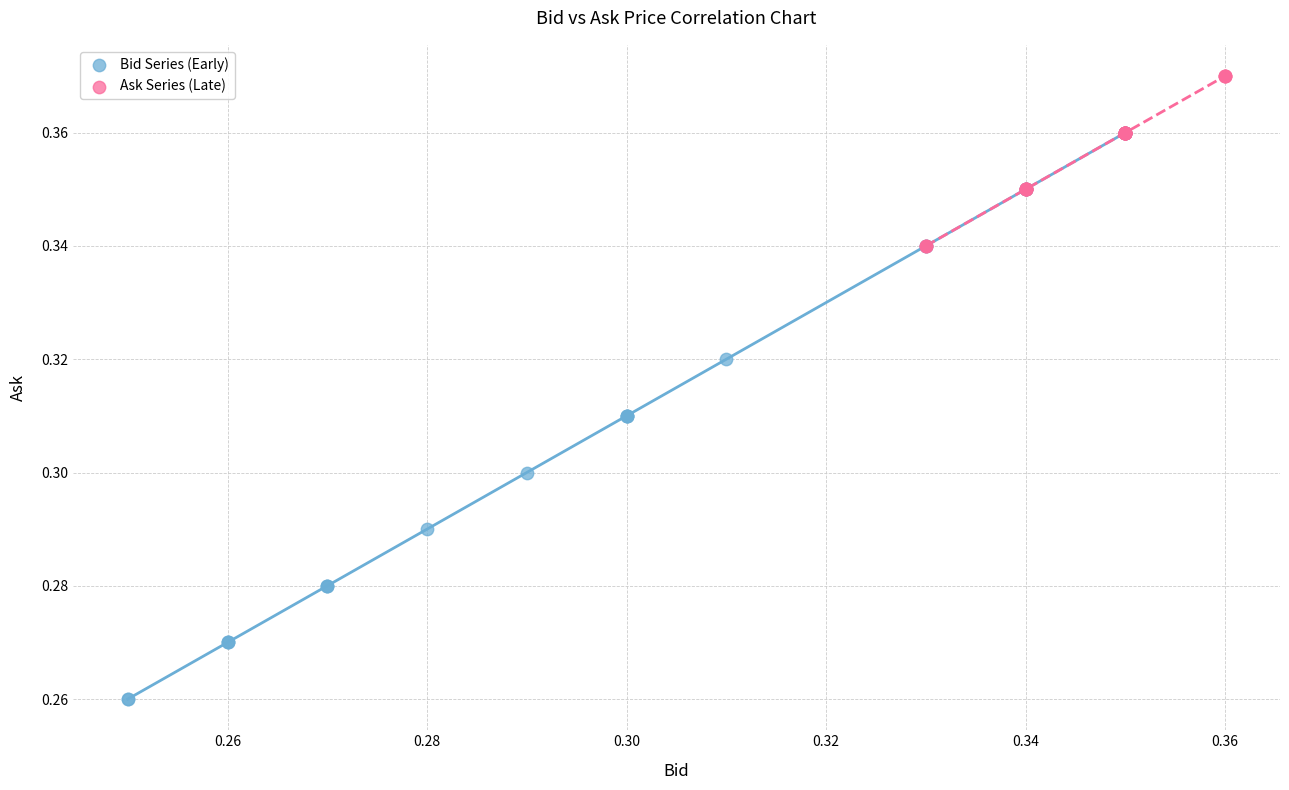

Which series reaches the maximum Y coordinate?

Ask Series (Late)